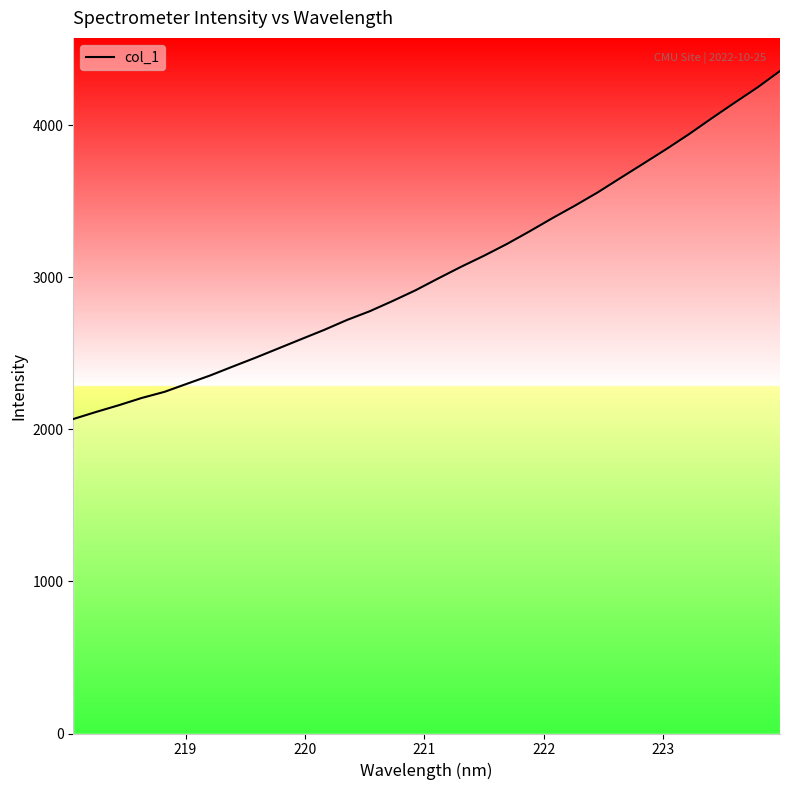

What is the difference between the second highest and minimum values?

2179.7